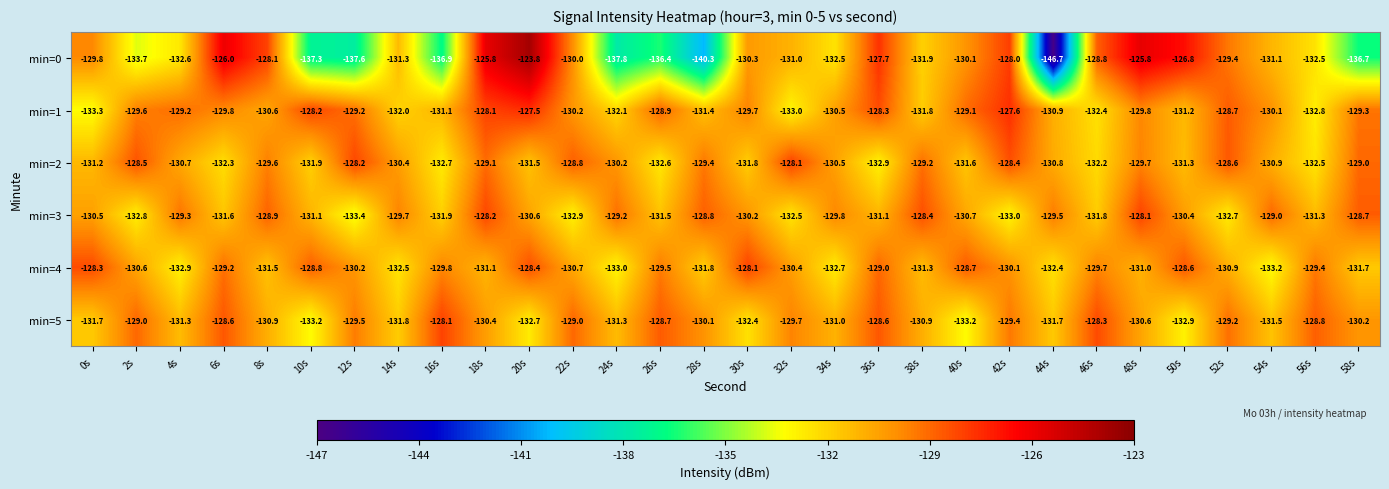

Which series changed the most between 10s and 18s?

min=0